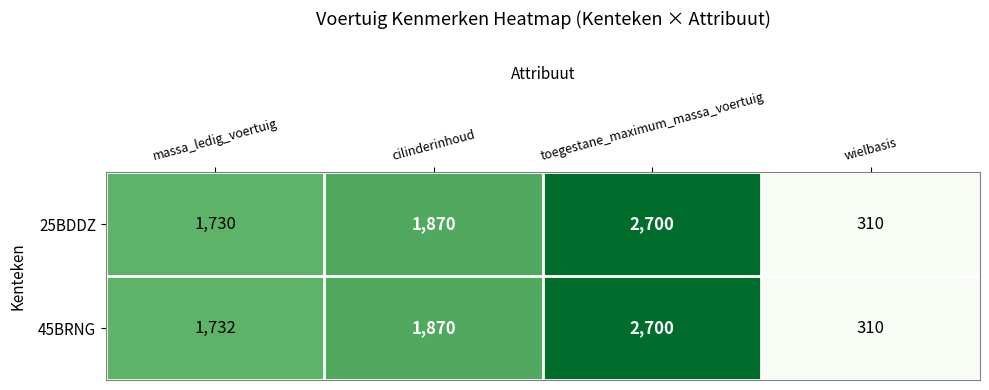

What is the maximum value shown in the chart?

2700